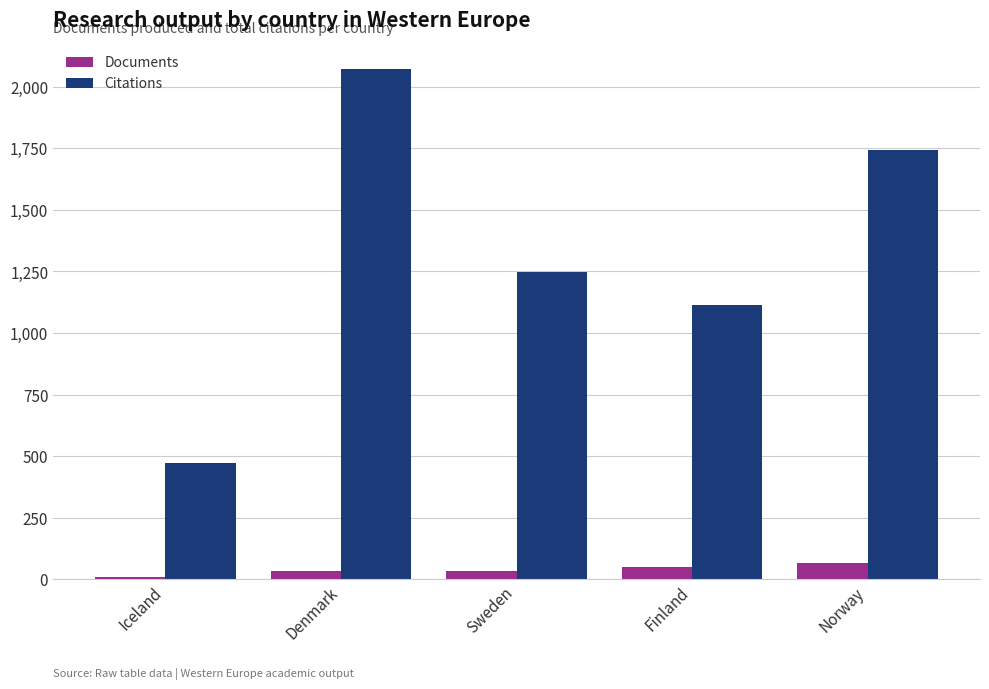

What is the sum of the Citations values at Sweden and Finland?

2361